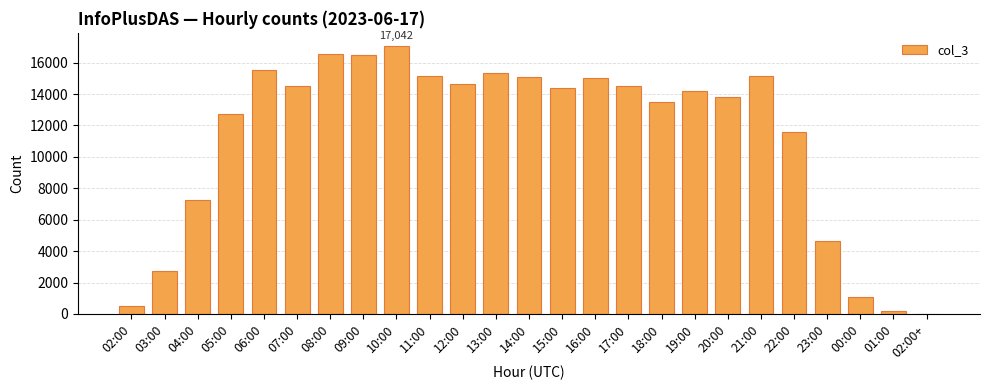

Does the chart contain stacked bars?

No